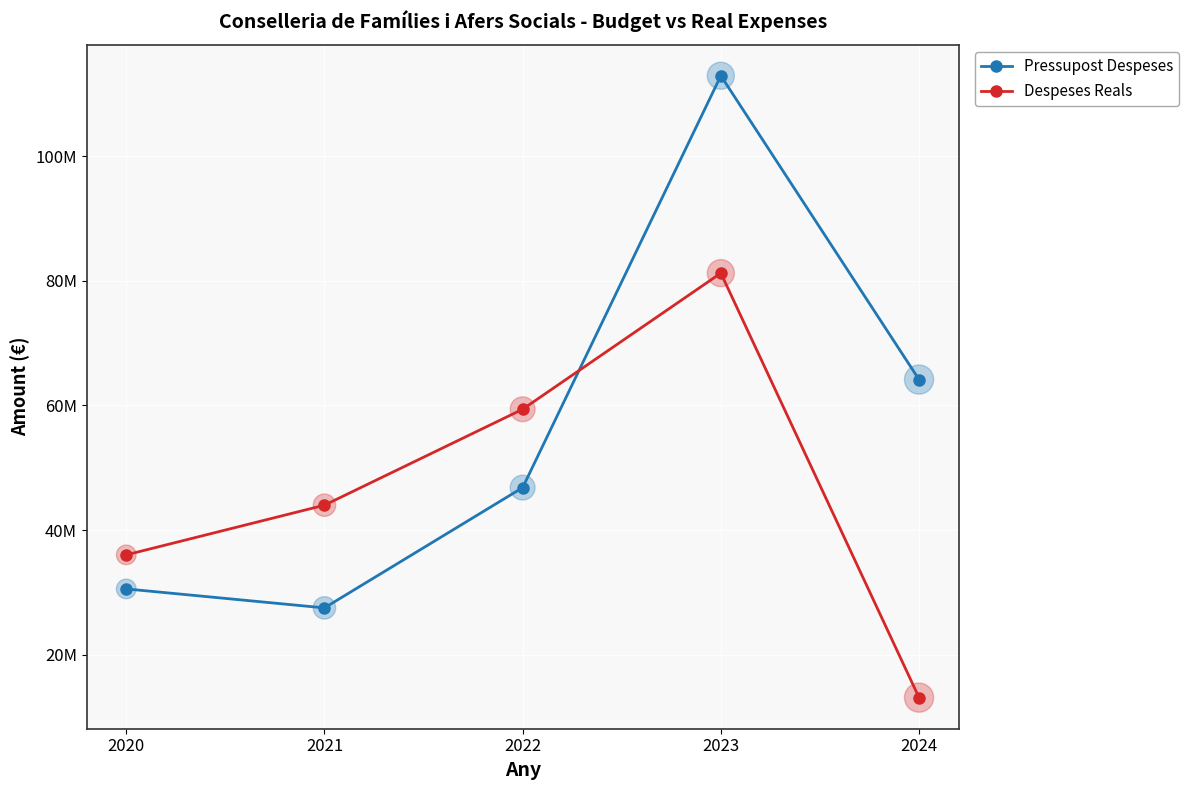

Is this an area chart (filled region under the line)?

No